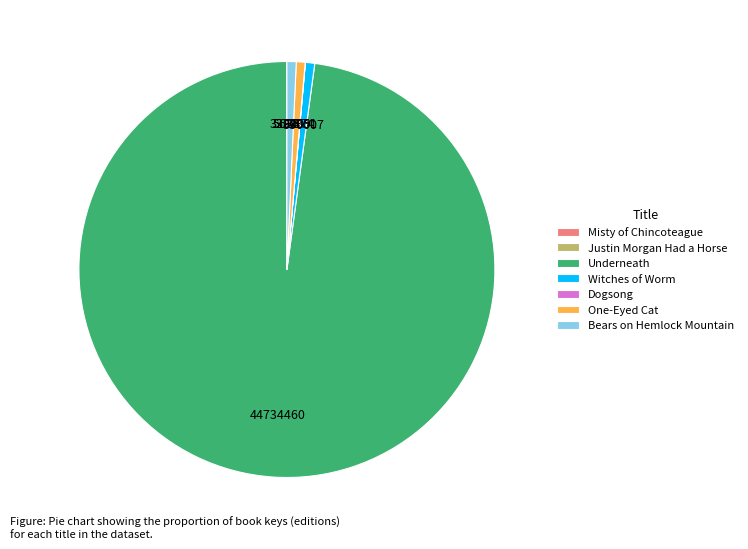

Does any single category account for the majority?

Yes